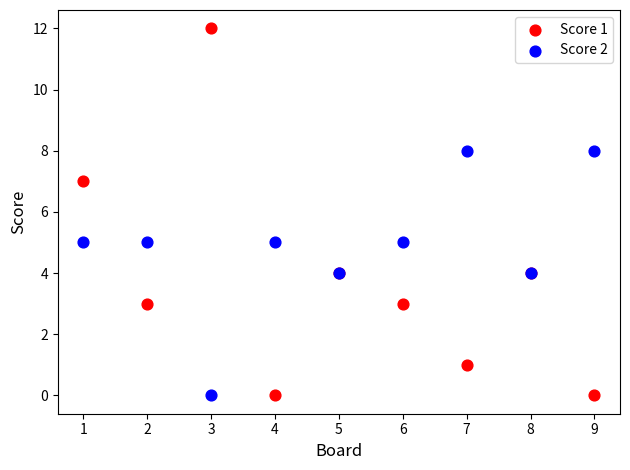

What are all the series names shown in the legend?

Score 1, Score 2